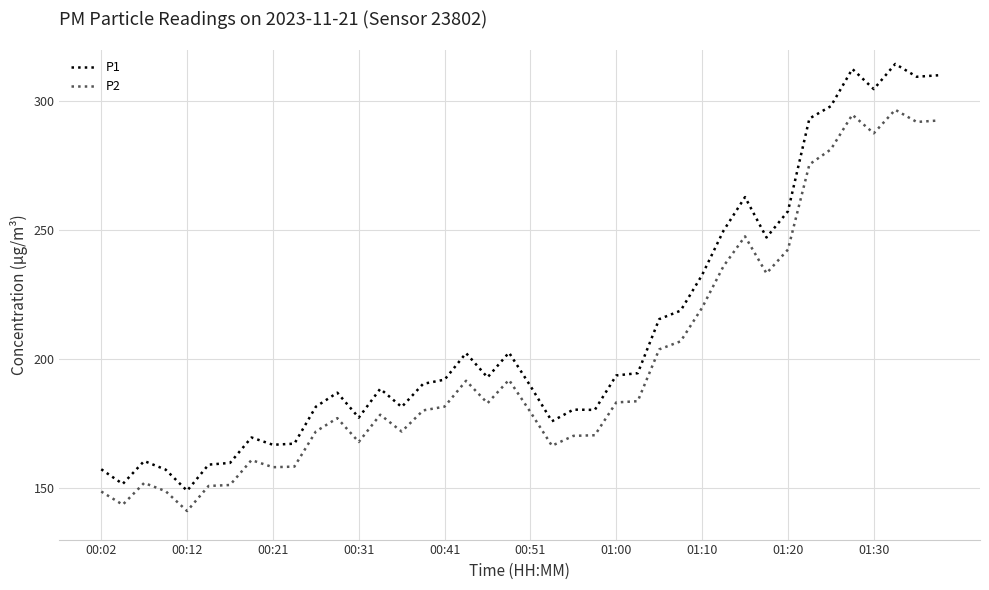

Which series has the largest total across all categories?

P1